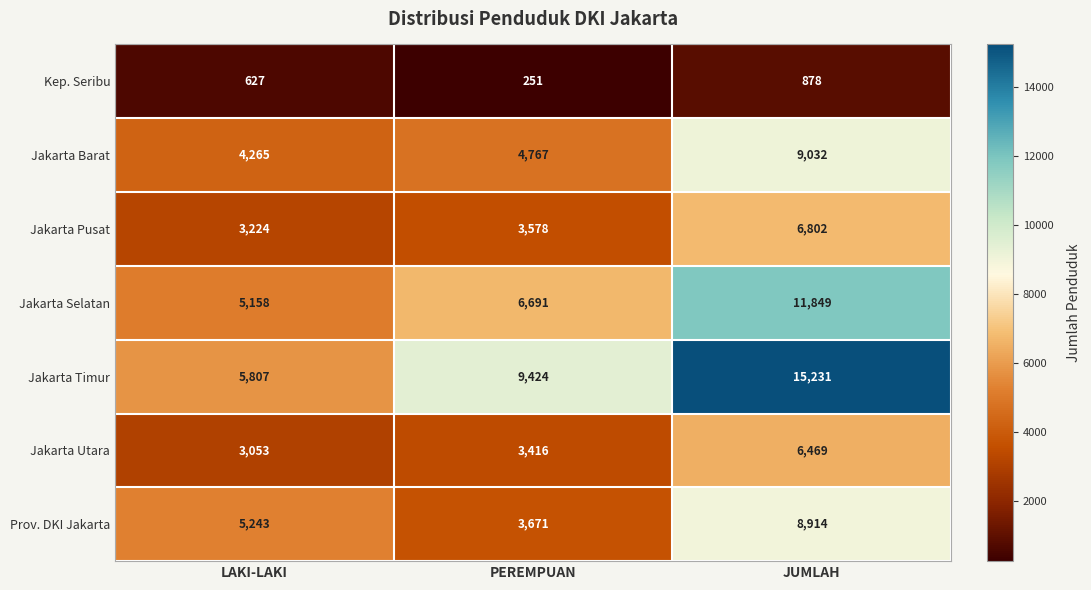

Reading right to left, extract all data points from this chart.

Kep. Seribu: 878	251	627
Jakarta Barat: 9032	4767	4265
Jakarta Pusat: 6802	3578	3224
Jakarta Selatan: 11849	6691	5158
Jakarta Timur: 15231	9424	5807
Jakarta Utara: 6469	3416	3053
Prov. DKI Jakarta: 8914	3671	5243